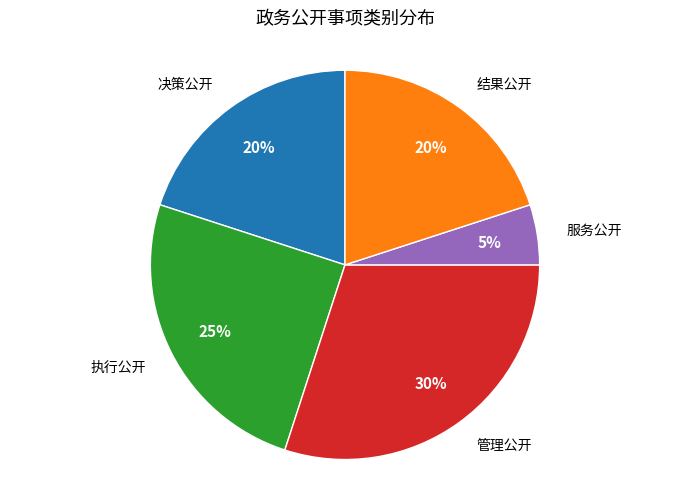

To the nearest percent, what is the average slice percentage?

20%